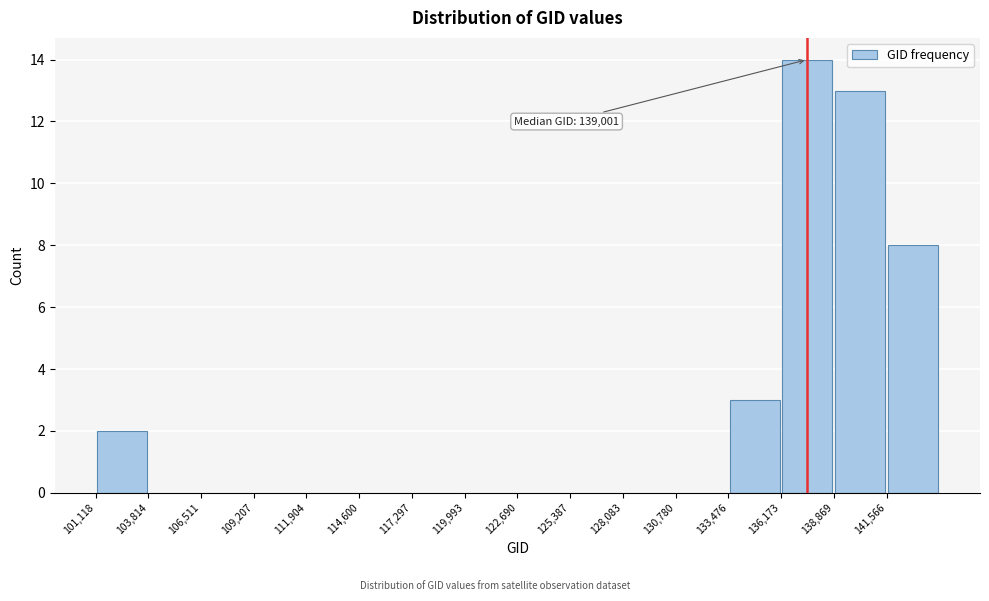

Which range on the x-axis has the tallest bar?

136000 to 139000